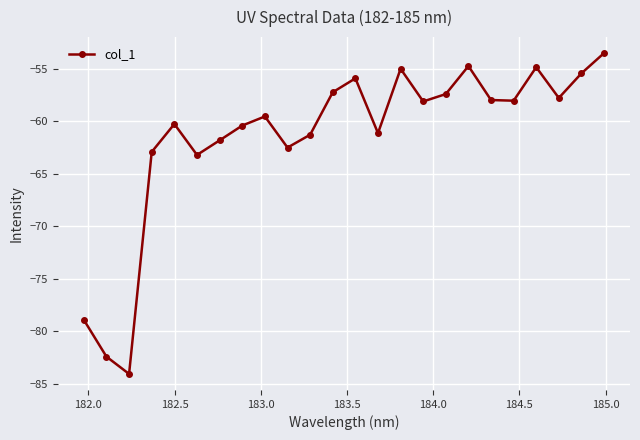

How many lines are shown in the chart?

1